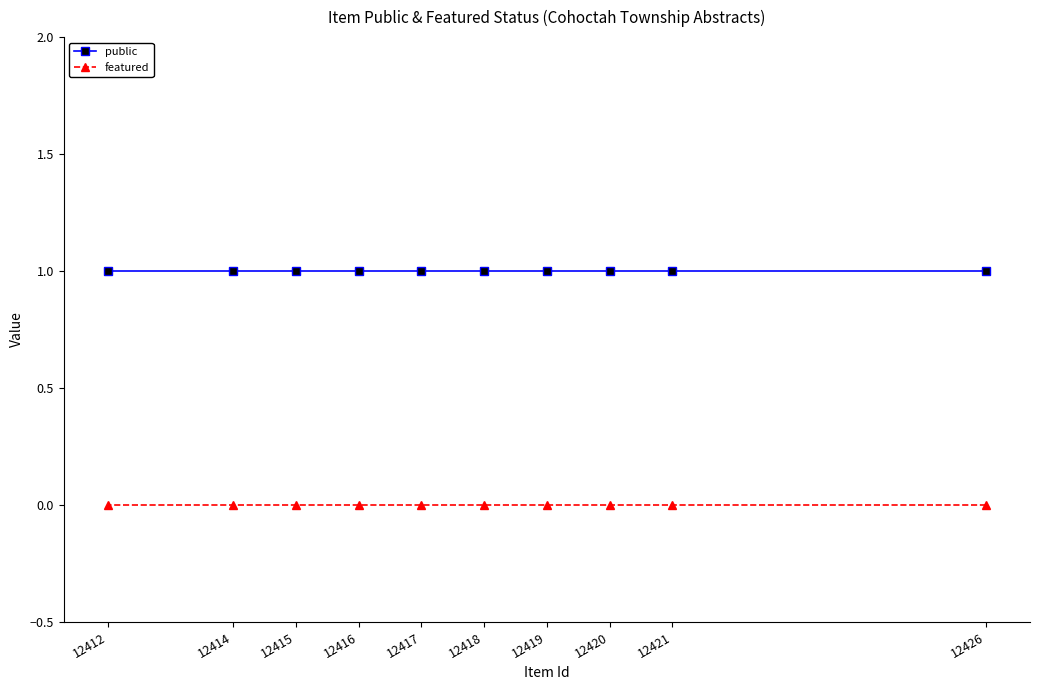

What is the total value across all series at 12415?

1